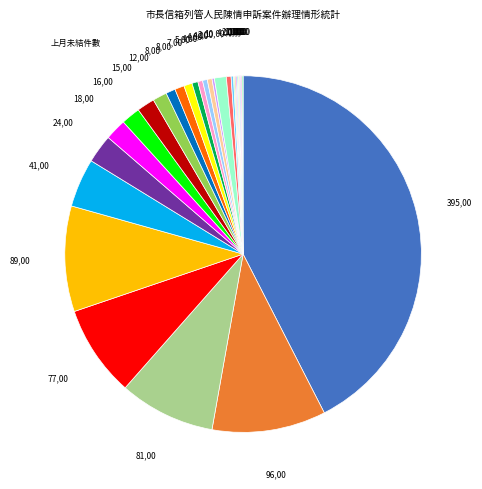

Is there a majority slice in this chart?

No